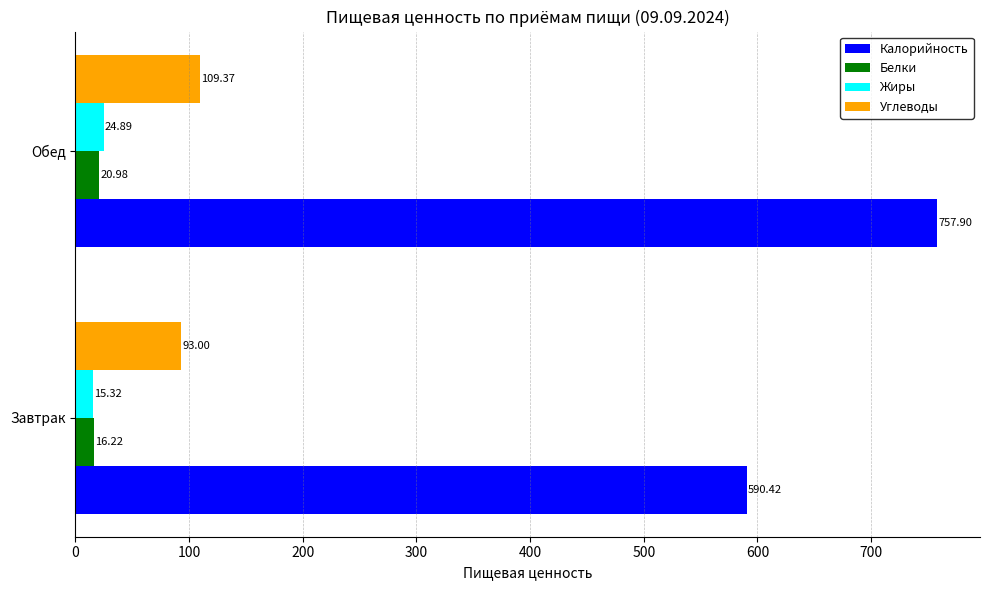

Which series has the largest range (max minus min)?

Калорийность